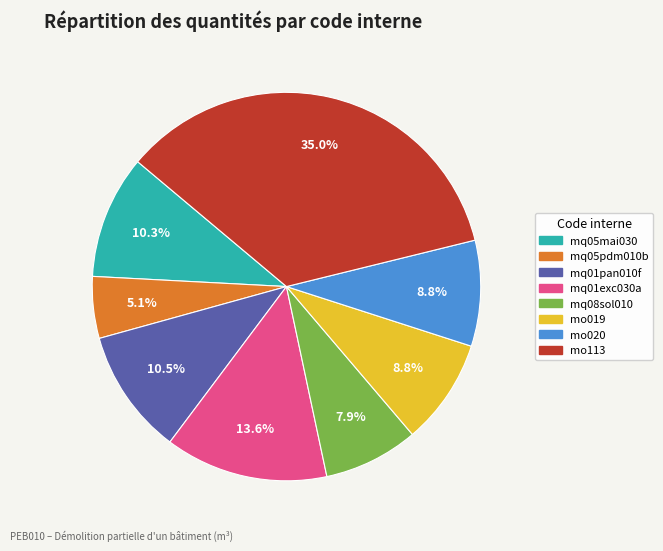

Do mq05mai030 and mq08sol010 together represent more than half of the pie?

No